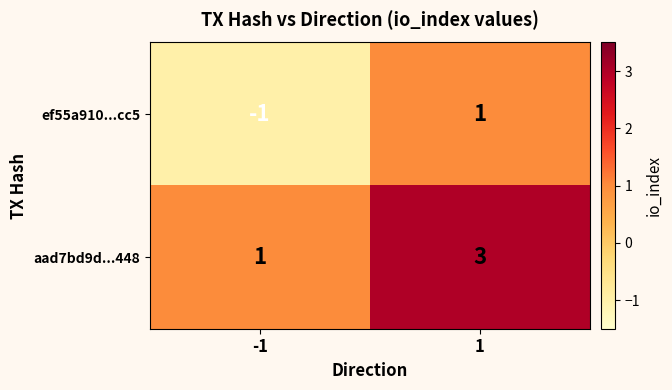

Which label corresponds to the largest value in the chart?

1